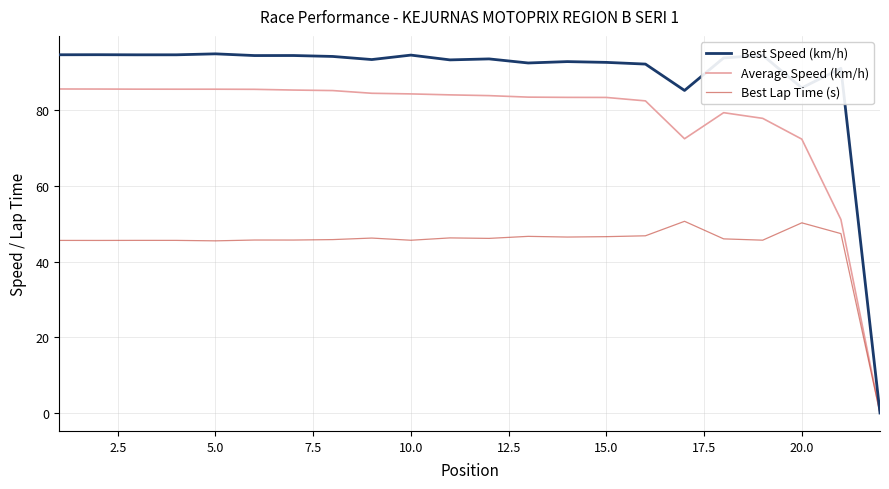

Rank the series by their maximum value, from lowest to highest.

Best Lap Time (s), Average Speed (km/h), Best Speed (km/h)